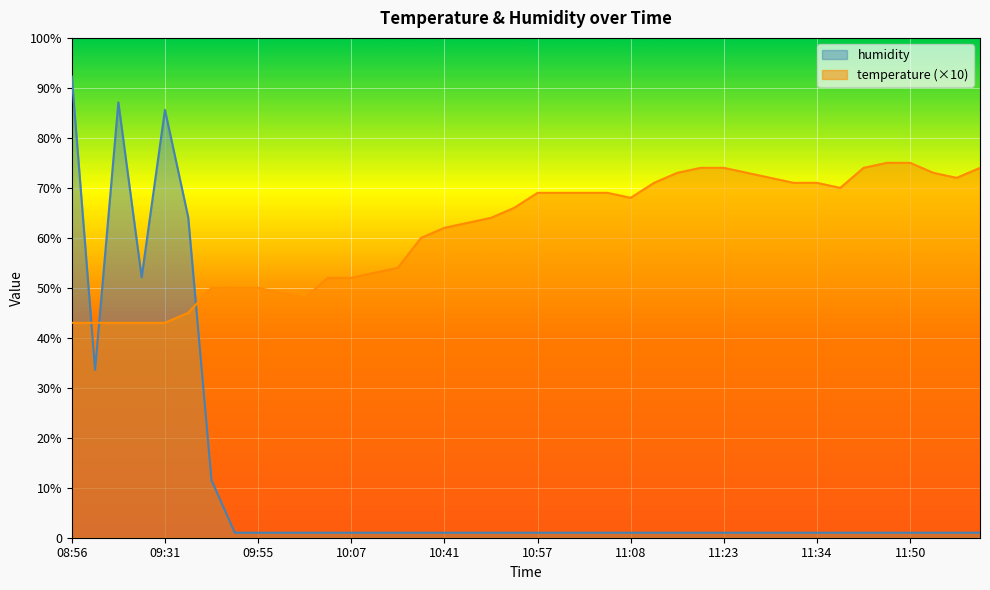

List the labels in order of temperature value, largest first.

11:47, 11:50, 11:21, 11:23, 11:45, 11:58, 11:18, 11:26, 11:53, 11:28, 11:55, 11:13, 11:31, 11:34, 11:37, 10:57, 11:00, 11:03, 11:05, 11:08, 10:51, 10:49, 10:44, 10:41, 10:19, 10:13, 10:10, 10:04, 10:07, 09:50, 09:53, 09:55, 09:58, 10:01, 09:35, 08:56, 09:22, 09:25, 09:28, 09:31